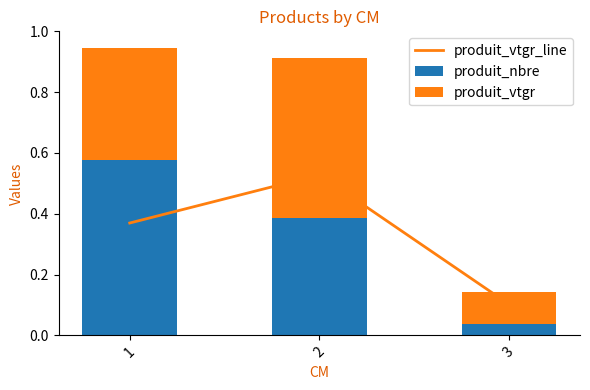

At which label does produit_nbre reach its peak?

1